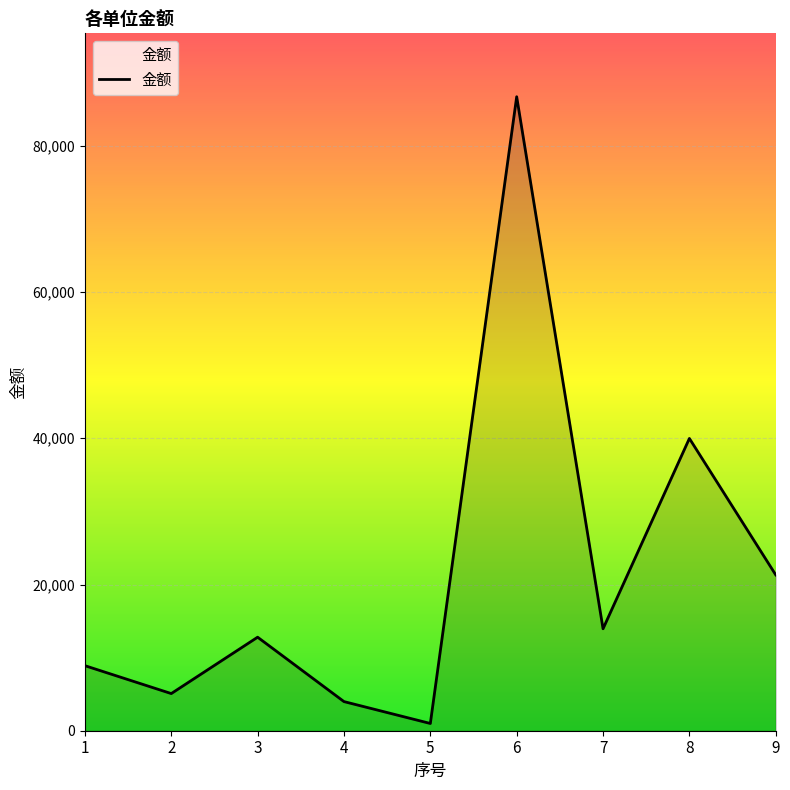

Is it true that the value at 6 is 153327.4?

False